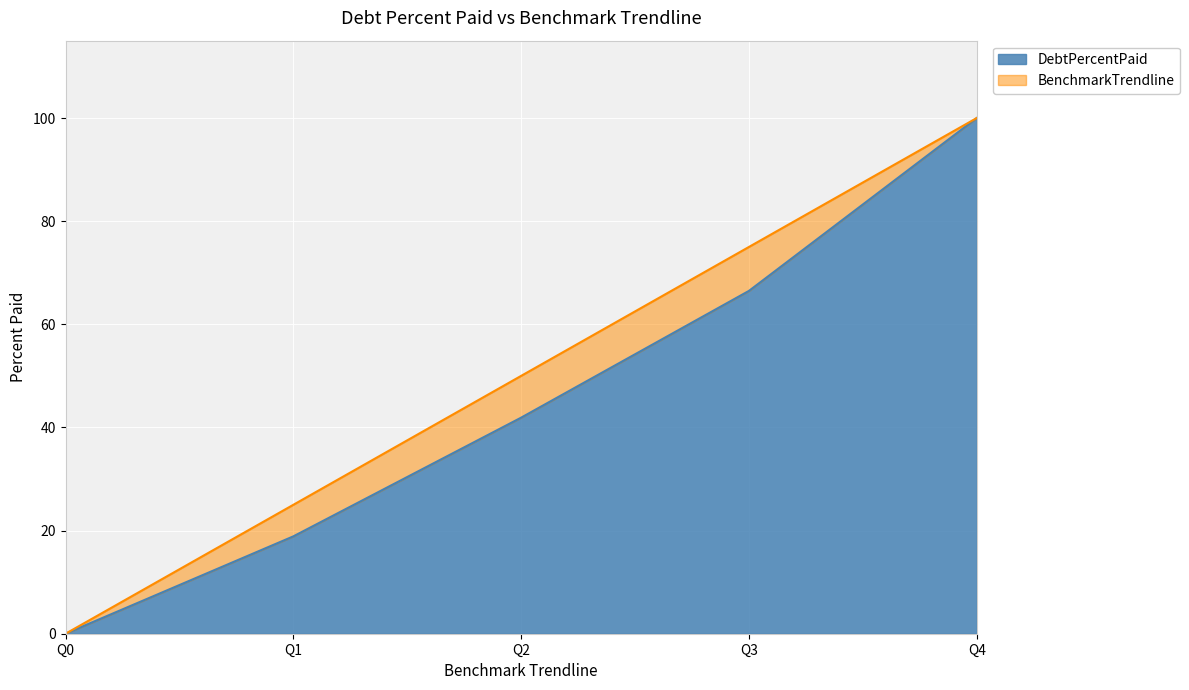

How many data points does each series have?

5